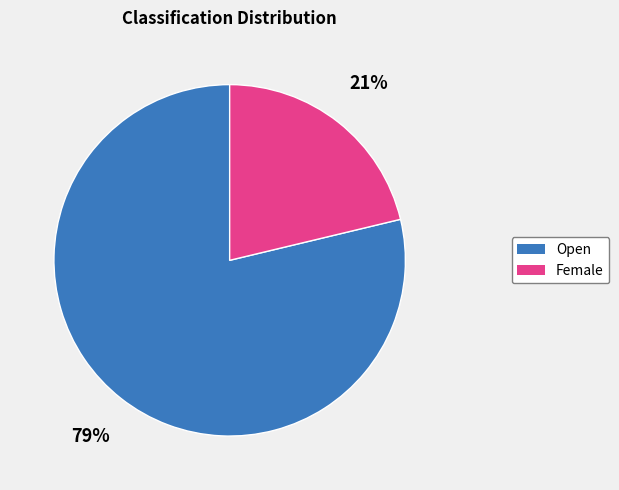

Is Female the majority of the pie?

No